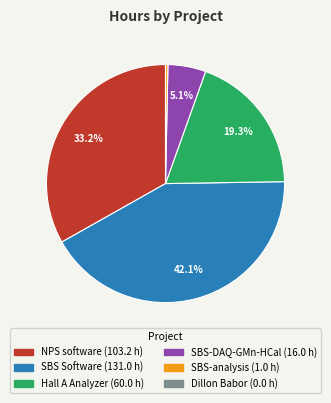

What percentage is the SBS Software slice, to the nearest percent?

42%